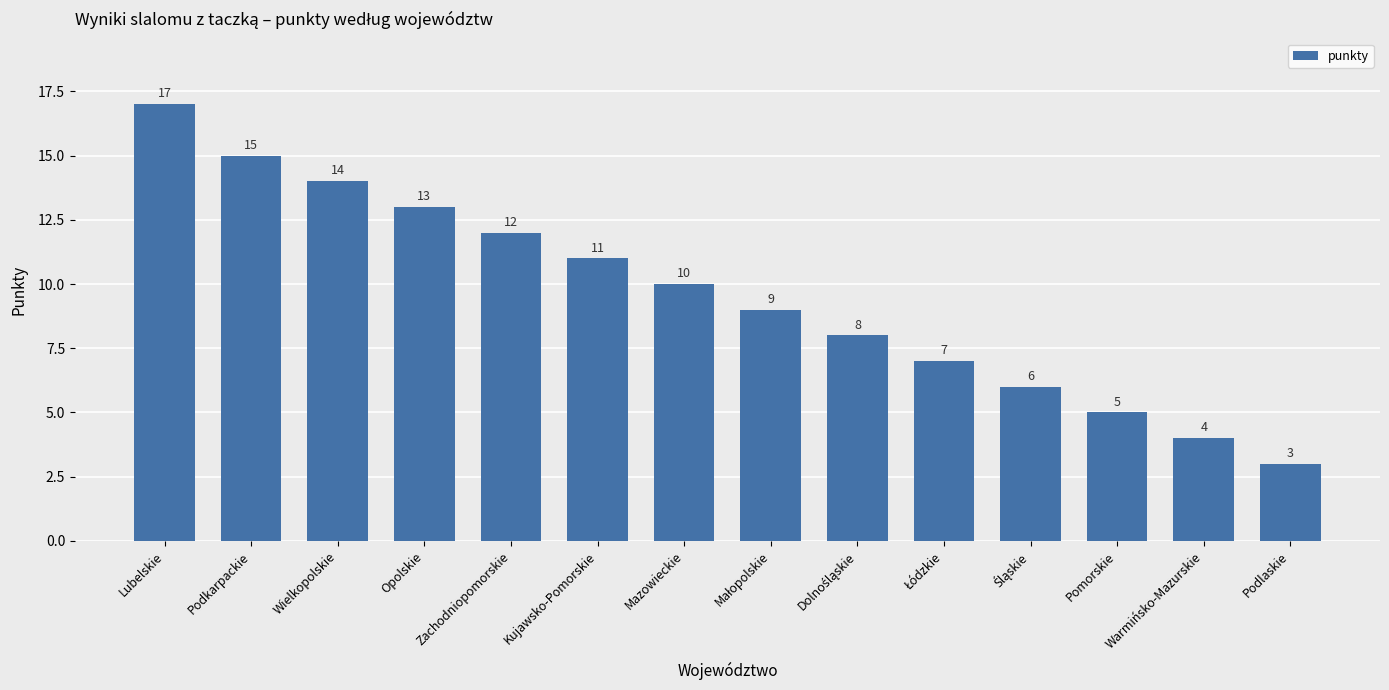

Which has a higher value, Kujawsko-Pomorskie or Opolskie?

Opolskie